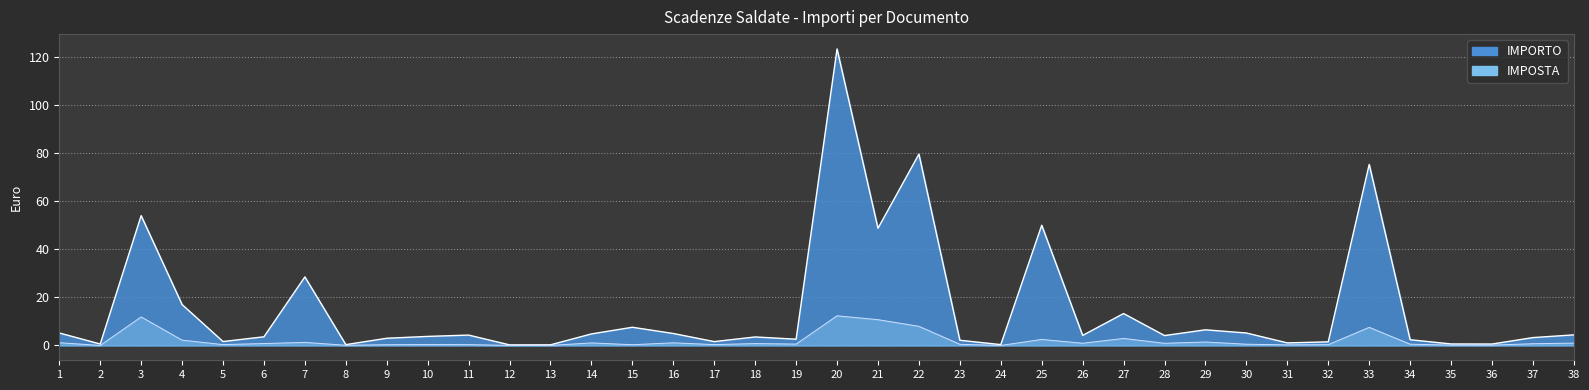

At how many categories does at least one series exceed 45?

6